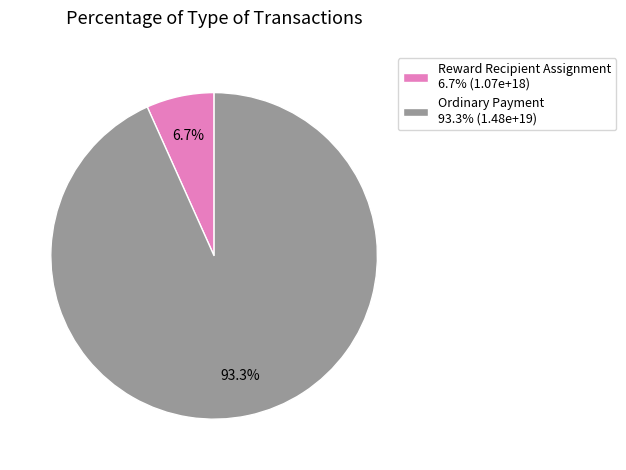

To the nearest percent, what is the difference between the Reward Recipient Assignment and Ordinary Payment slice percentages?

87%